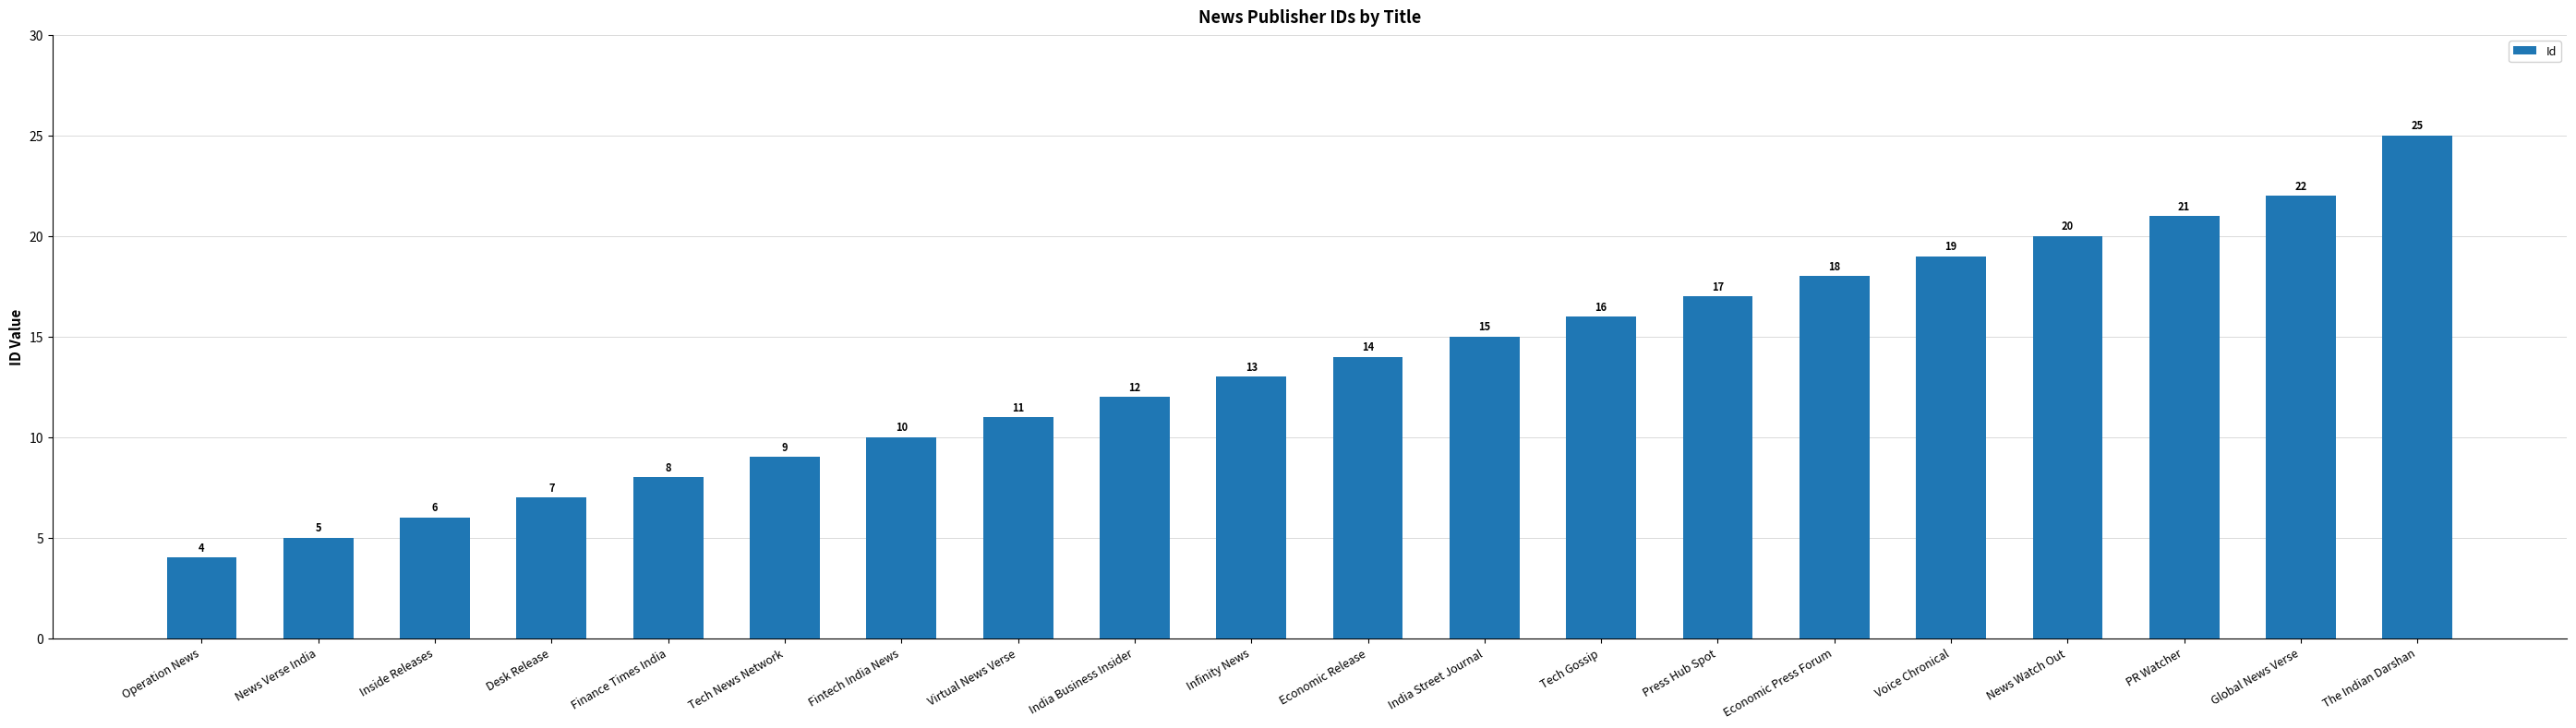

What is the difference between the second highest and second lowest values?

17